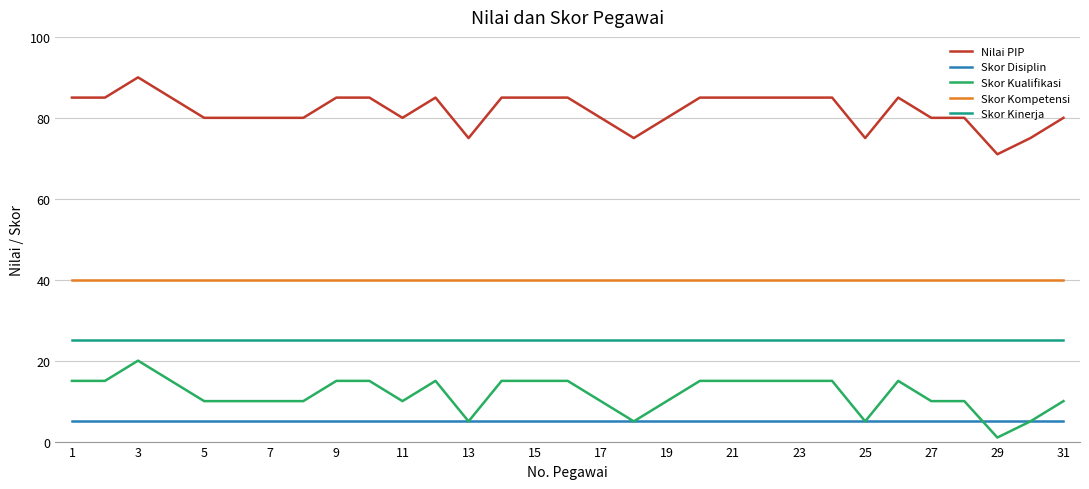

What is the minimum value for Nilai PIP?

71